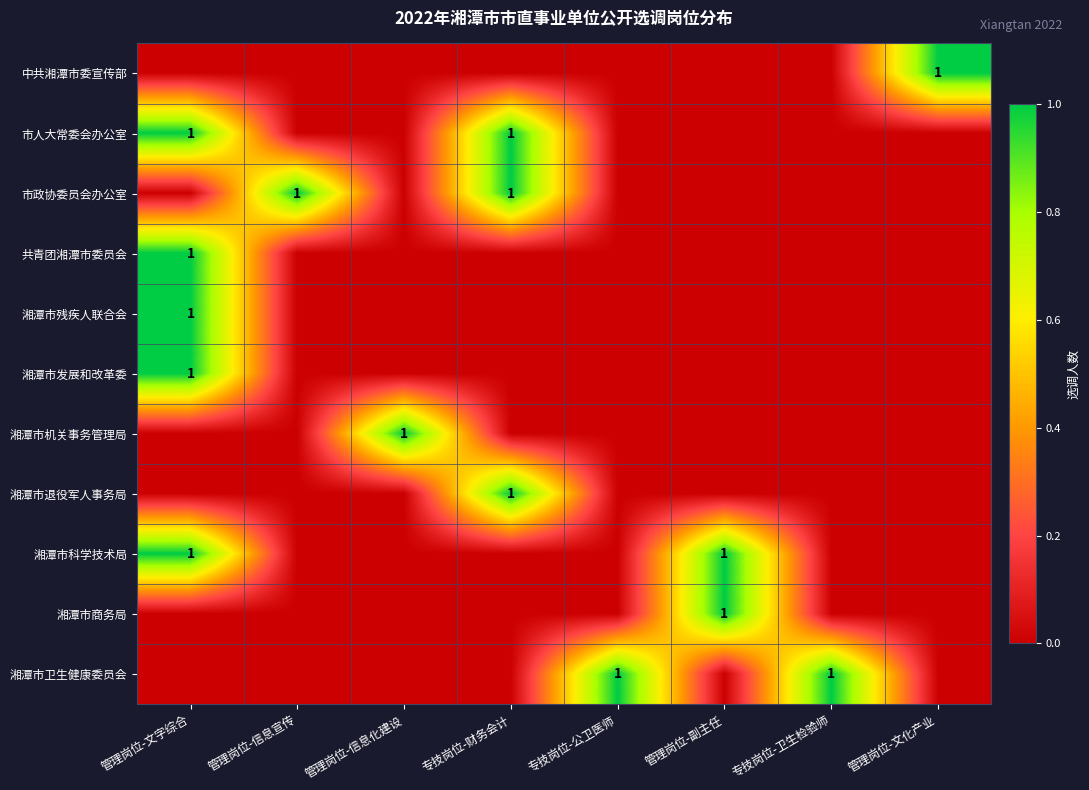

The value of 市人大常委会办公室 at 专技岗位-财务会计 is 1. True or false?

True